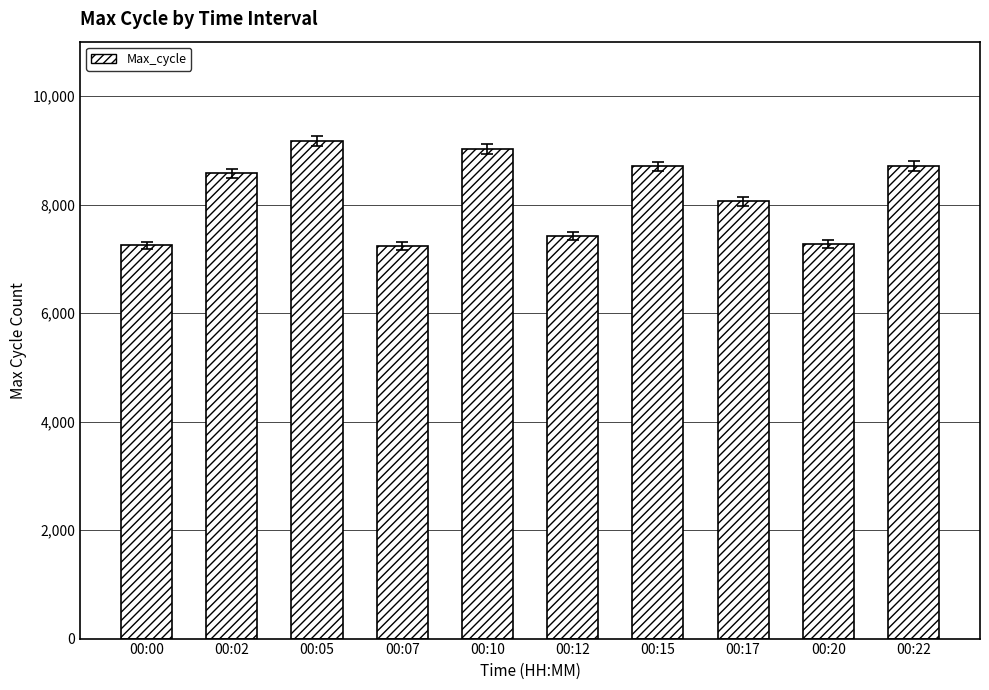

What is the difference between the maximum and minimum values?

1939